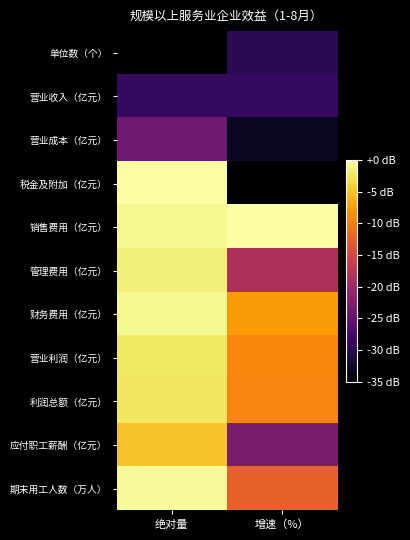

Reading right to left, transcribe all the data shown in this chart.

单位数（个）: 增速（%）=-29.9	绝对量=-35.0
营业收入（亿元）: 增速（%）=-29.1	绝对量=-29.0
营业成本（亿元）: 增速（%）=-32.8	绝对量=-24.2
税金及附加（亿元）: 增速（%）=-35.0	绝对量=0.0
销售费用（亿元）: 增速（%）=0.0	绝对量=-0.7
管理费用（亿元）: 增速（%）=-18.9	绝对量=-1.6
财务费用（亿元）: 增速（%）=-7.7	绝对量=-0.8
营业利润（亿元）: 增速（%）=-9.3	绝对量=-2.3
利润总额（亿元）: 增速（%）=-9.4	绝对量=-2.5
应付职工薪酬（亿元）: 增速（%）=-23.0	绝对量=-4.9
期末用工人数（万人）: 增速（%）=-12.4	绝对量=-0.5